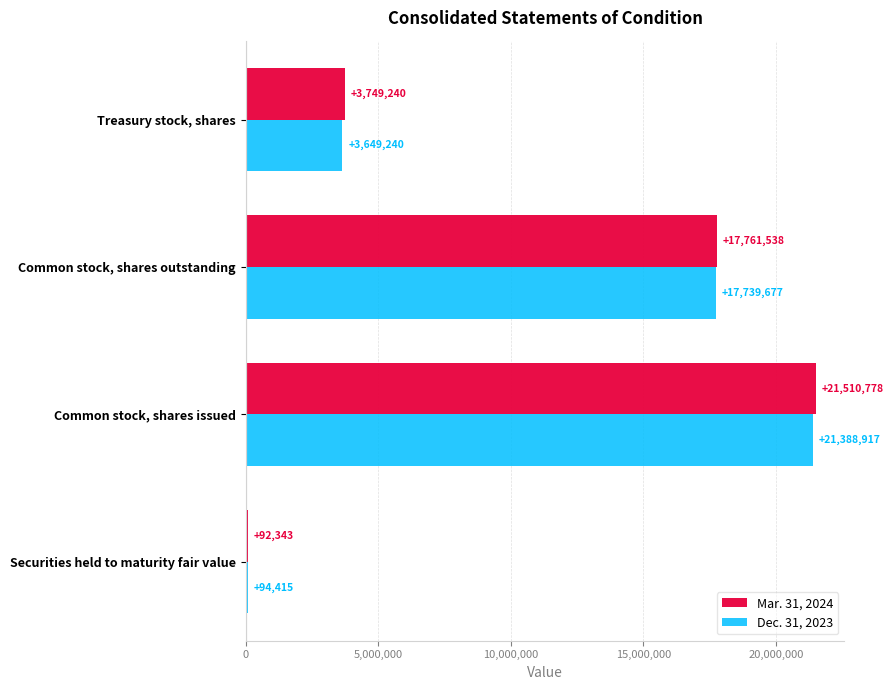

Which series has the largest total across all categories?

Mar. 31, 2024